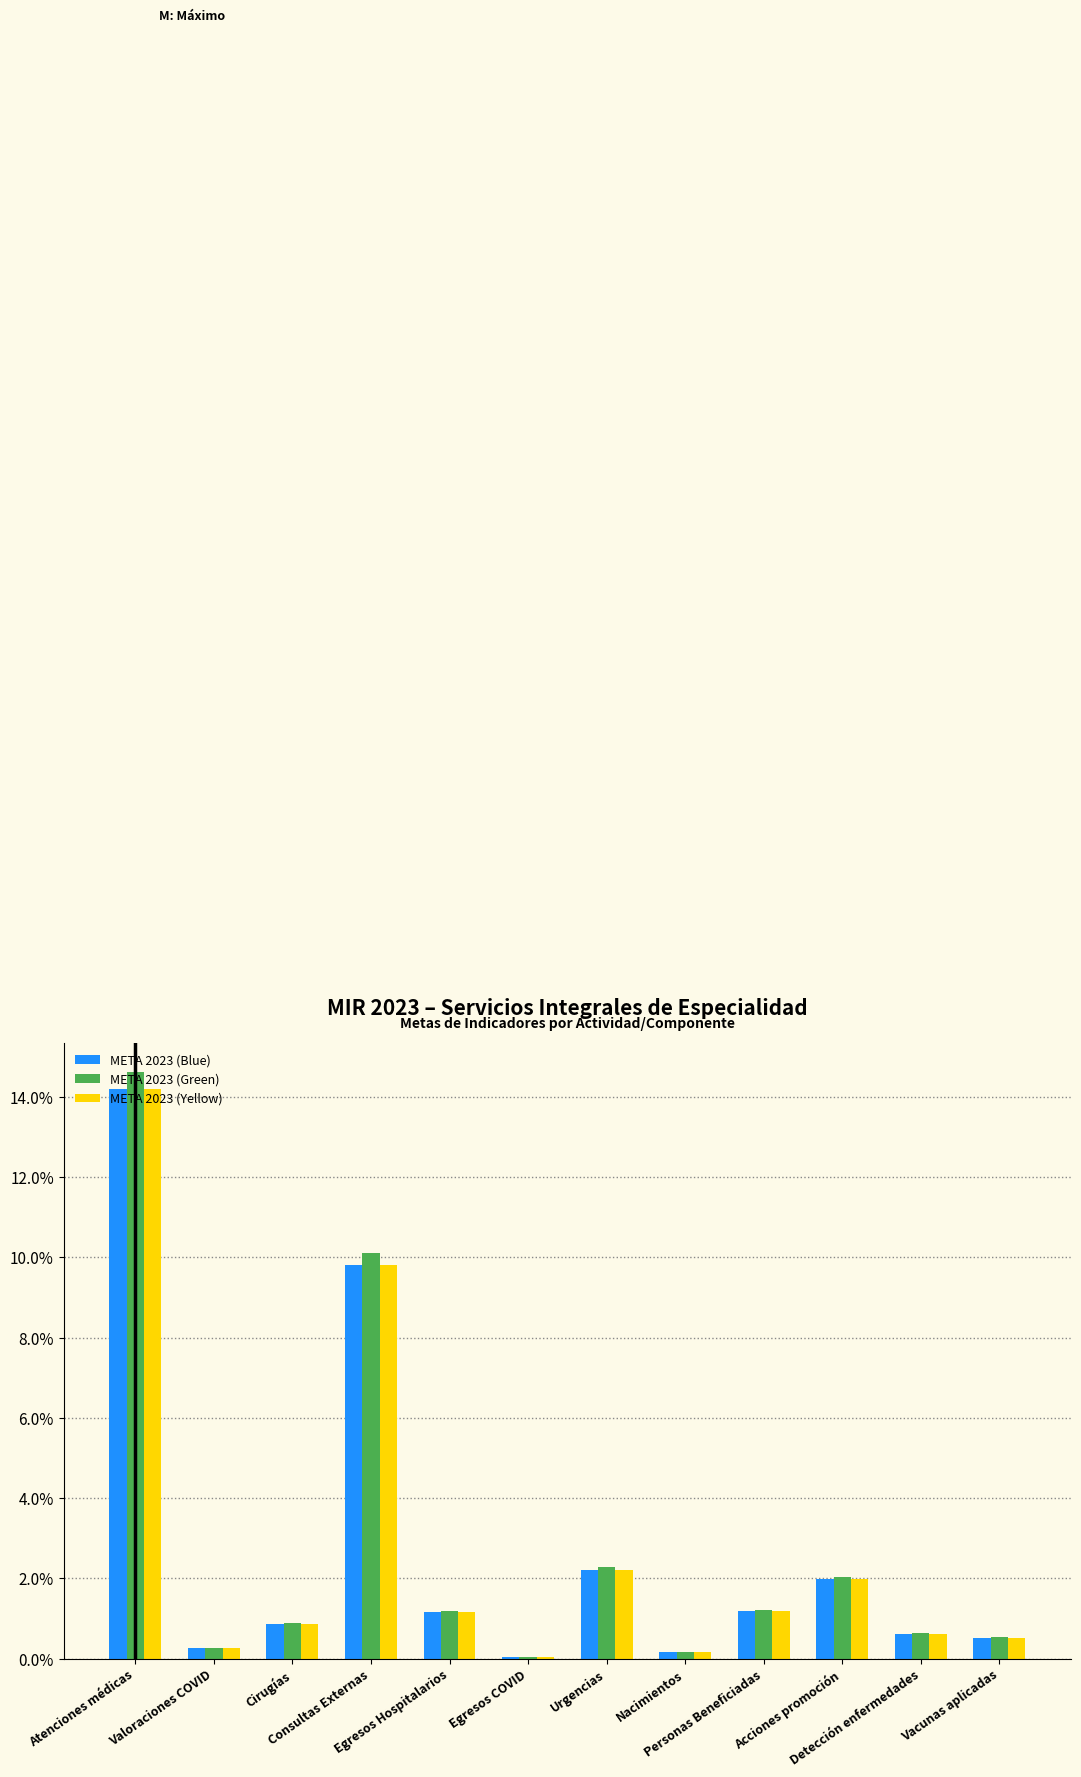

What is the greatest value displayed?

14.6